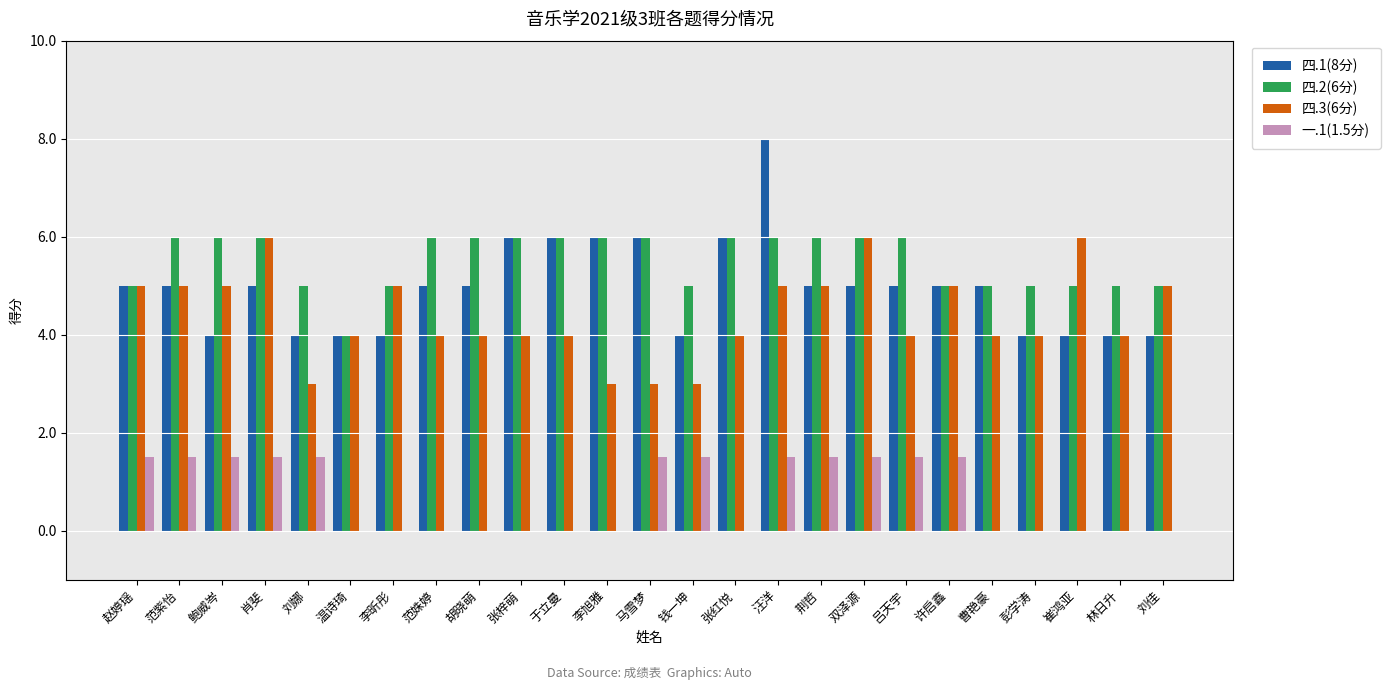

True or false: 四.3(6分) has a value of 4.0 at 张红悦.

True